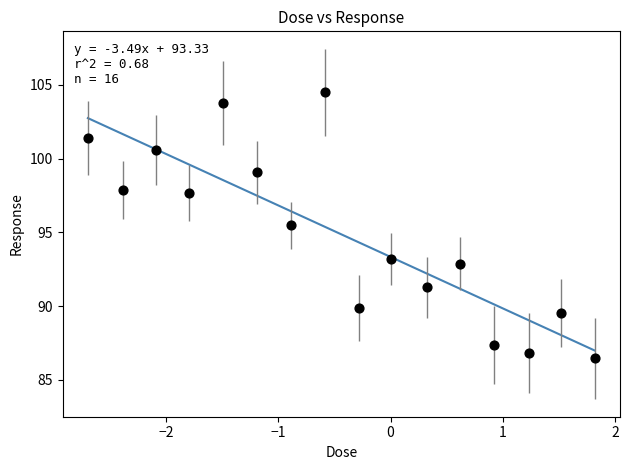

What is the range of X values (max minus min)?

4.5